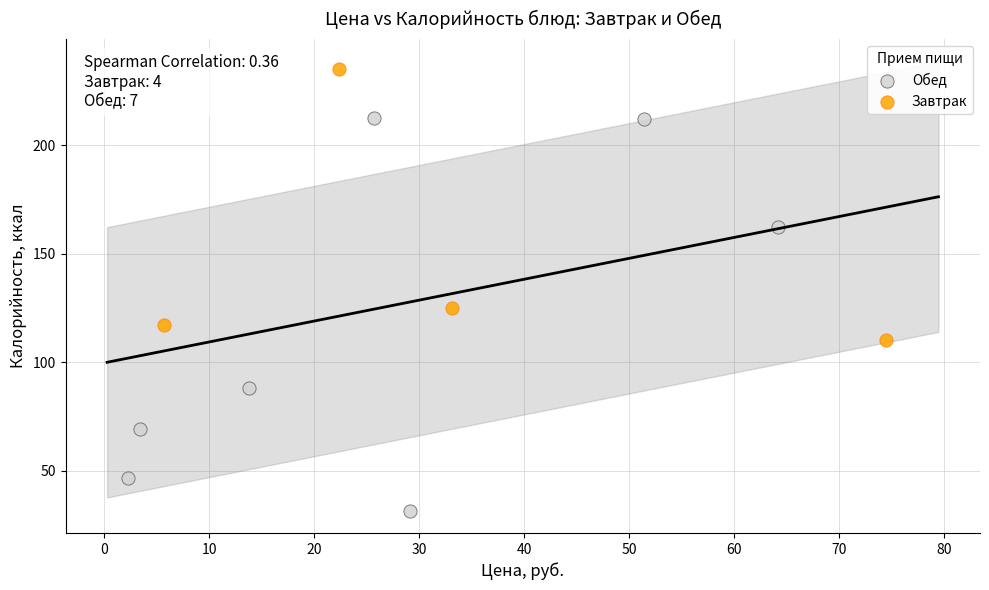

Which series contains the lowest Y value?

Обед